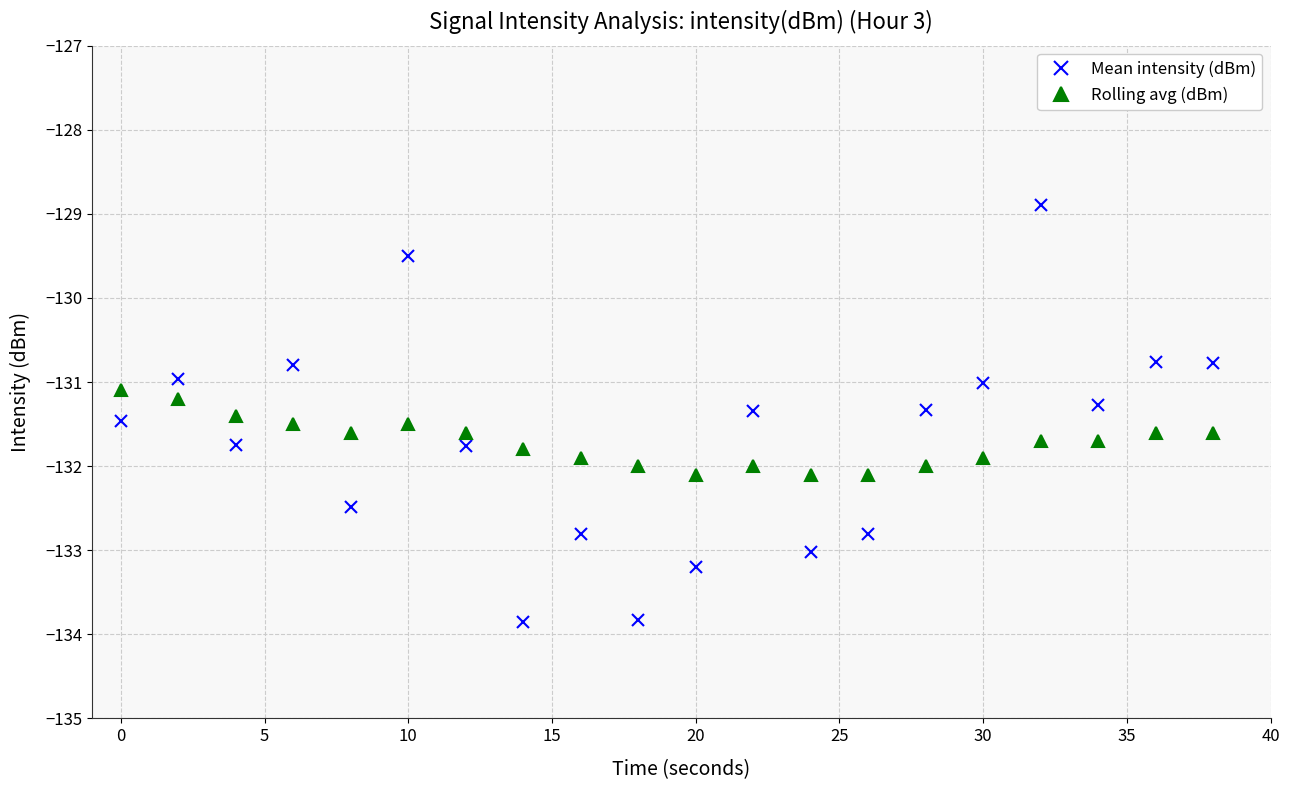

True or false: Rolling avg (dBm) has more than 0 points higher than both neighbors.

True